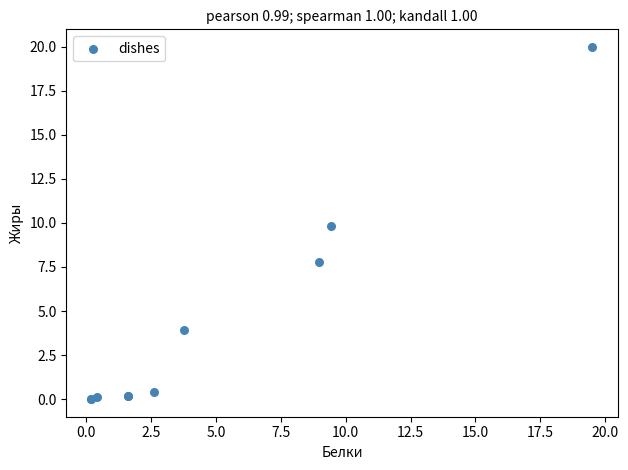

What Y value in the scatter plot is closest to 9?

9.8